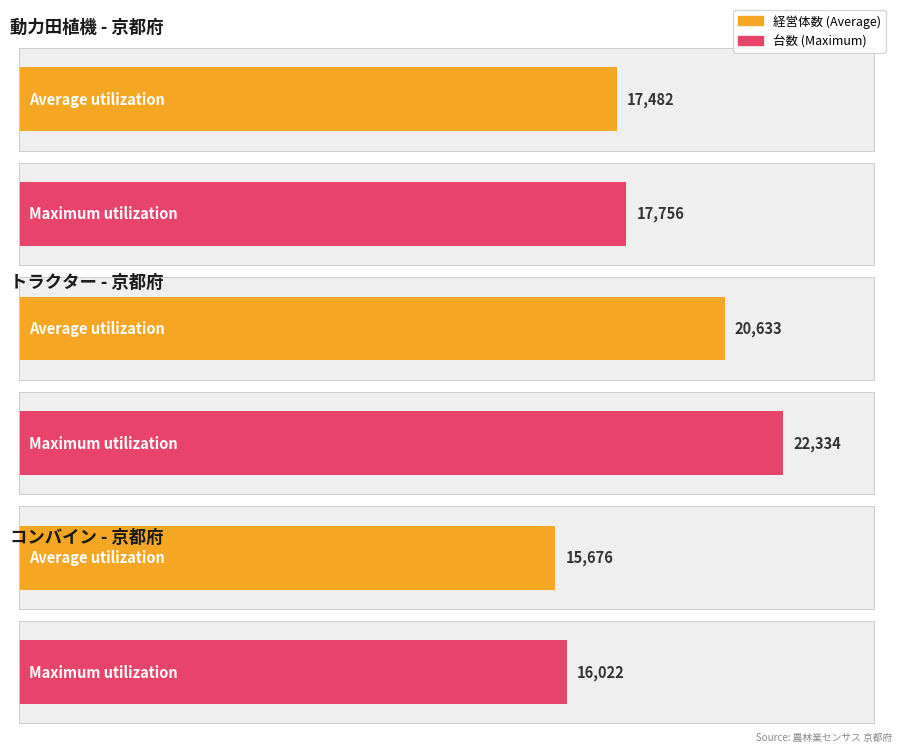

The Average utilization series shows 25069 at 動力田植機_台数. True or false?

False